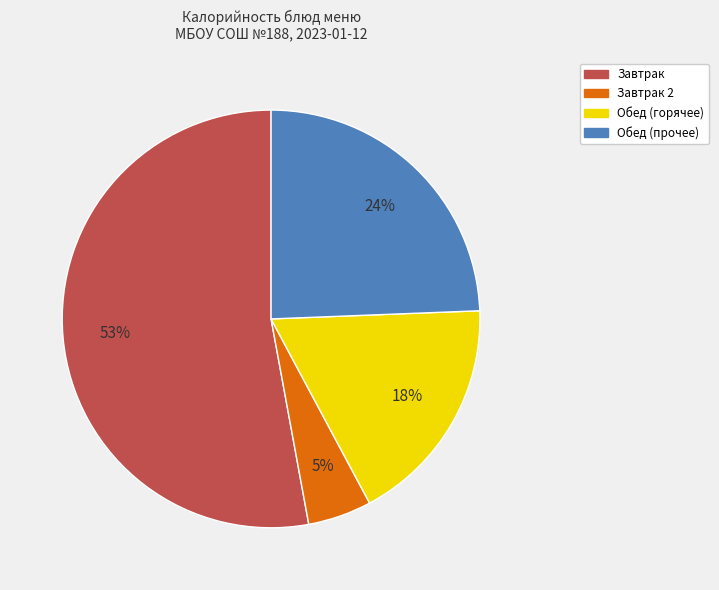

Is there a majority slice in this chart?

Yes